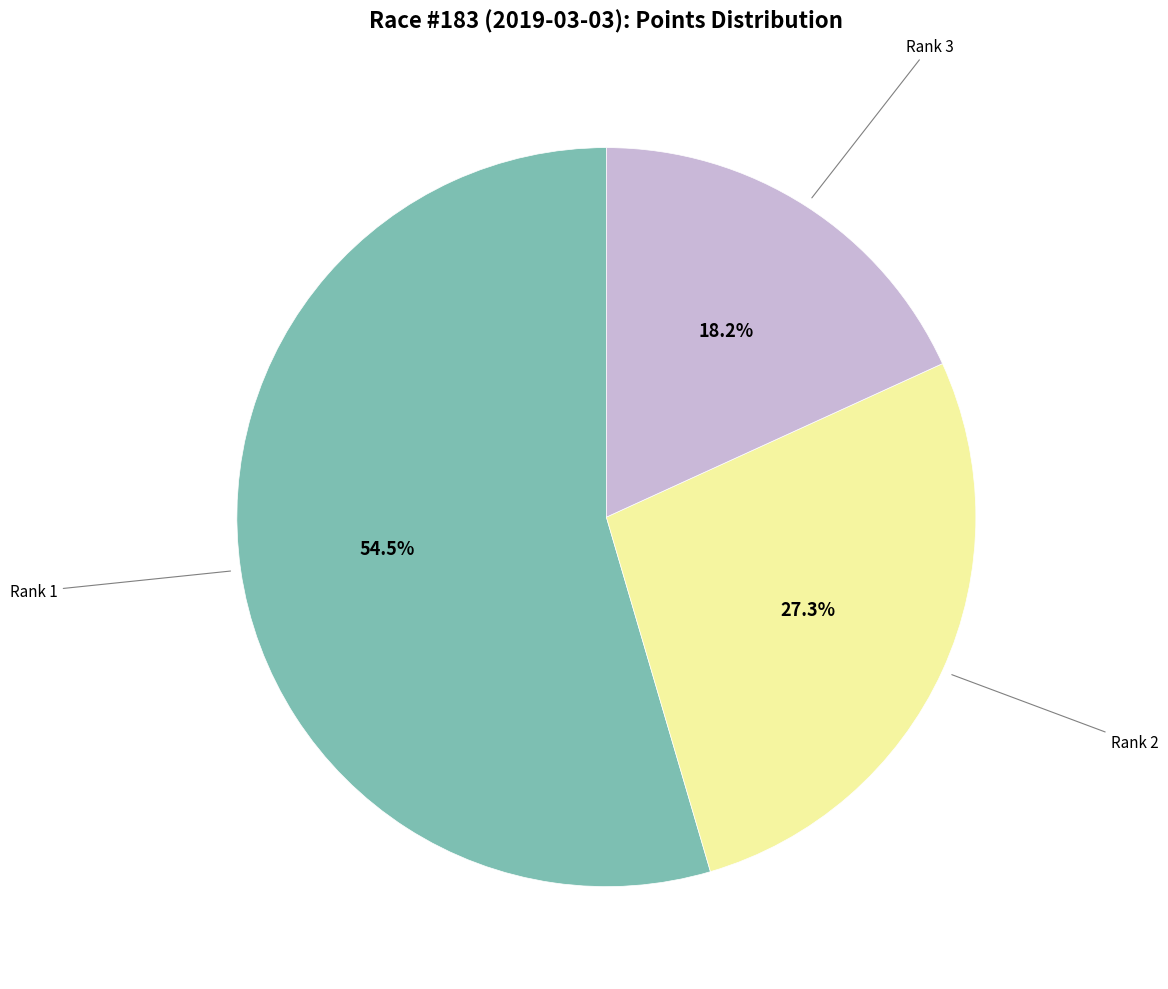

Is there a majority slice in this chart?

Yes